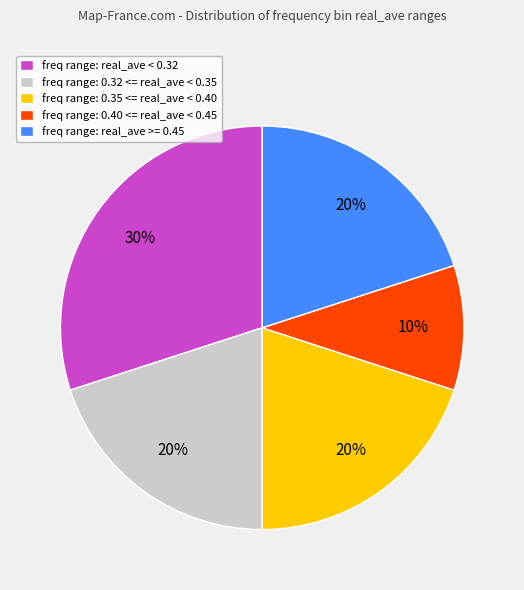

How many segments does this pie chart have?

5